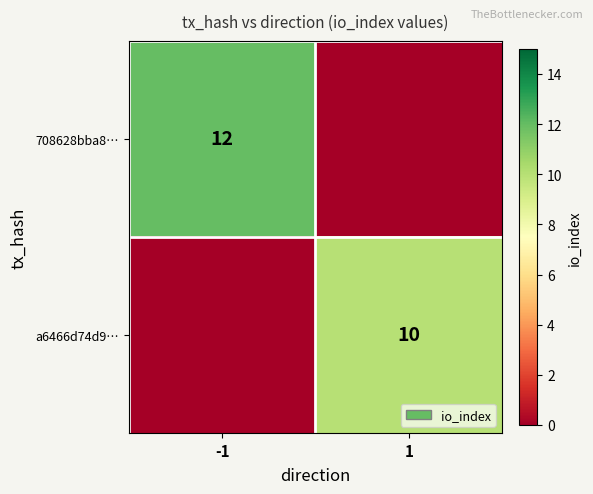

The value of a6466d74d9… at 1 is 10. True or false?

True